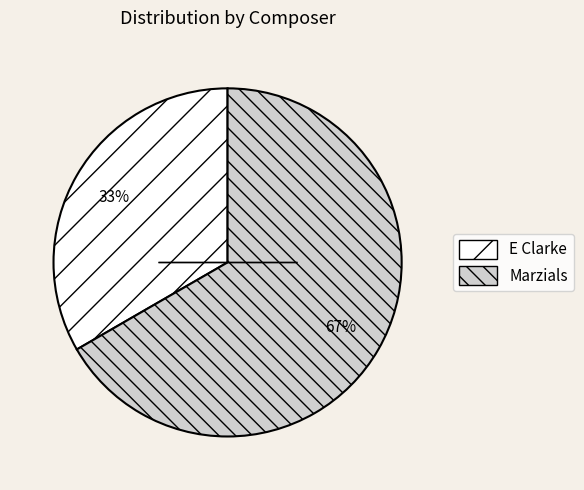

To the nearest percent, what percentage of the pie is E Clarke?

33%